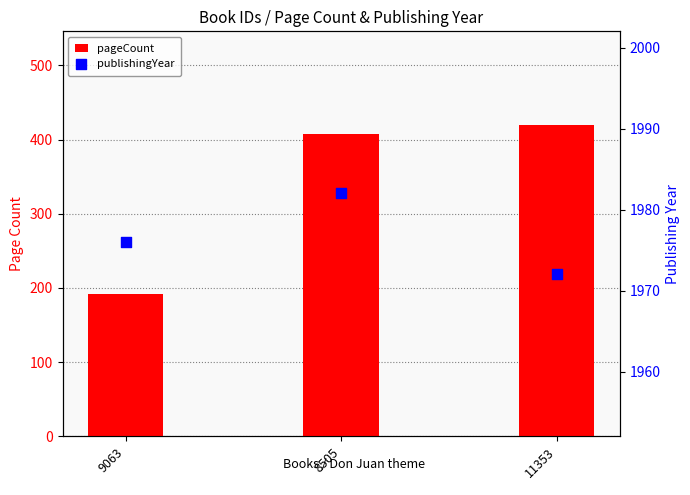

What is the total value across all series at 8505?

2390